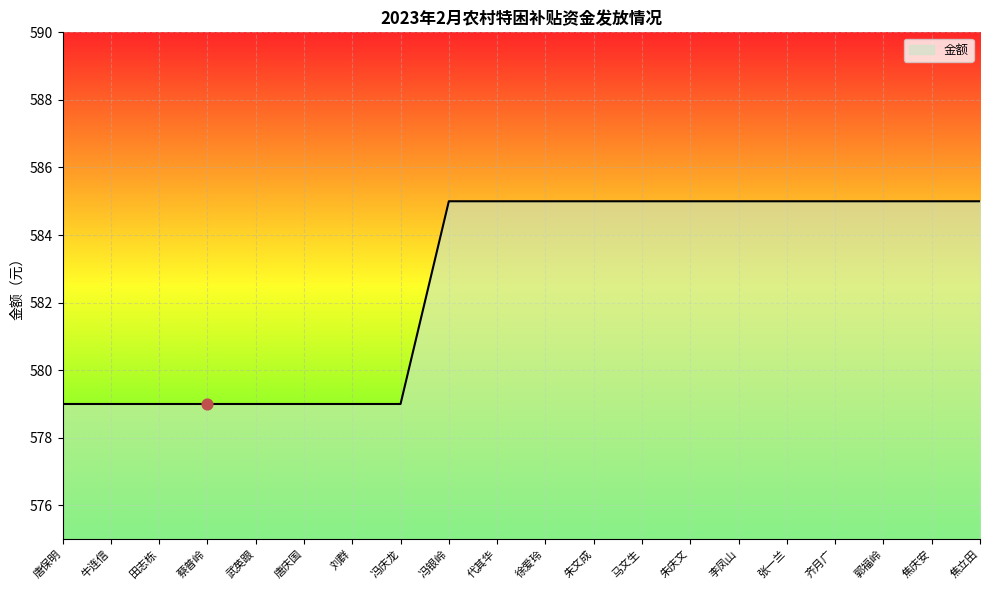

Approximately how many times larger is the value at 田志栋 compared to 徐爱玲?

1.0